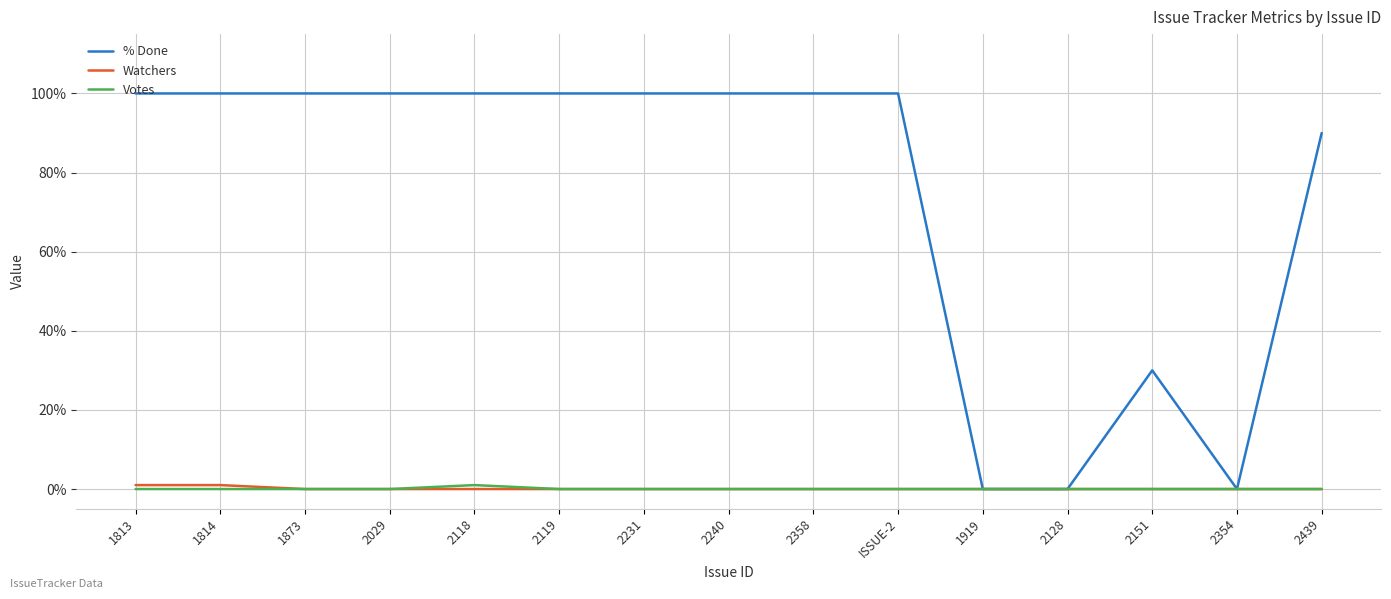

What position from the left is ISSUE-2?

10